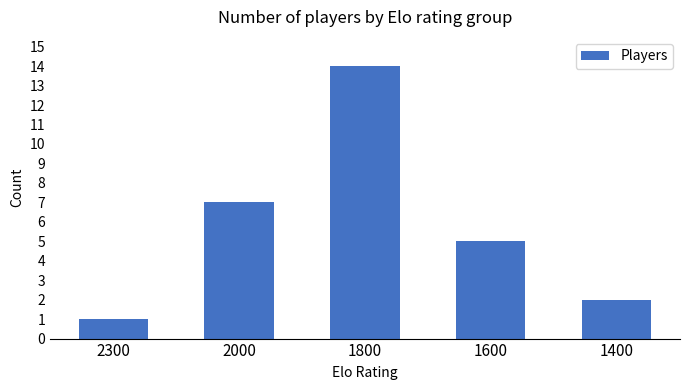

Does the chart contain stacked bars?

No